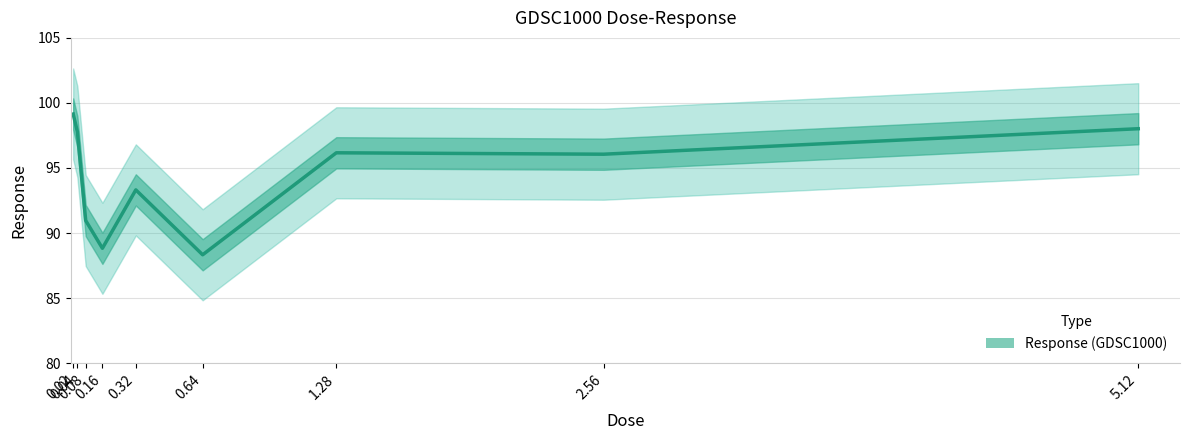

Reading right to left, list all the values displayed in this chart.

98.0	96.1	96.2	88.3	93.3	88.8	91.0	97.8	99.1